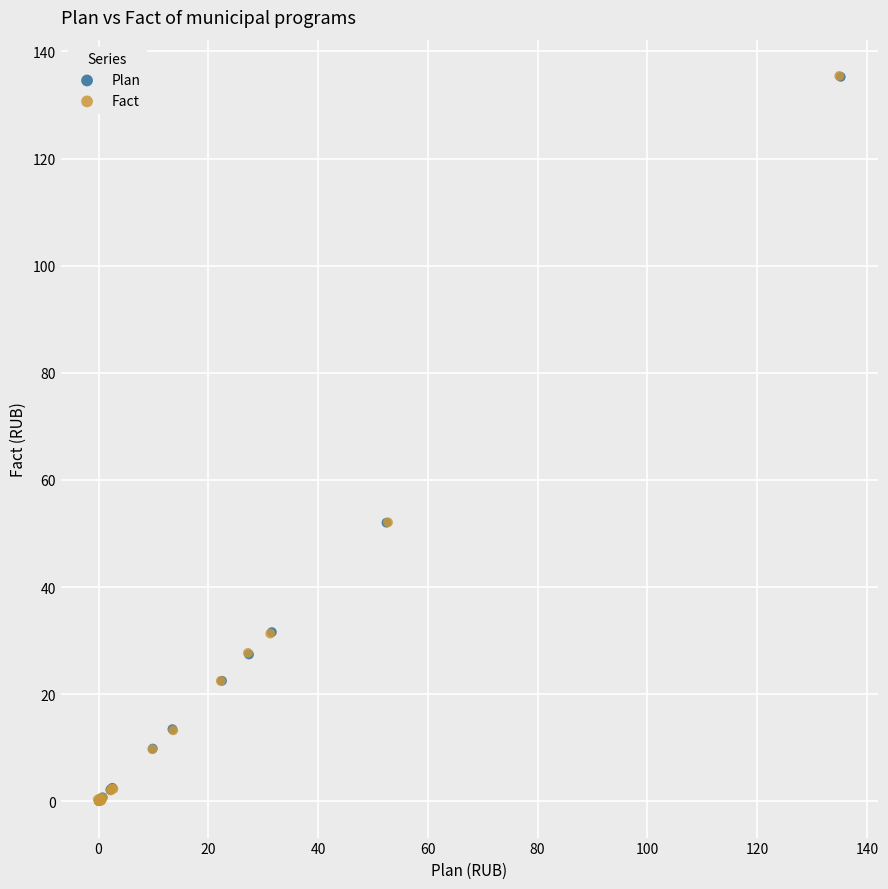

Which series has the widest spread of Y values?

Fact